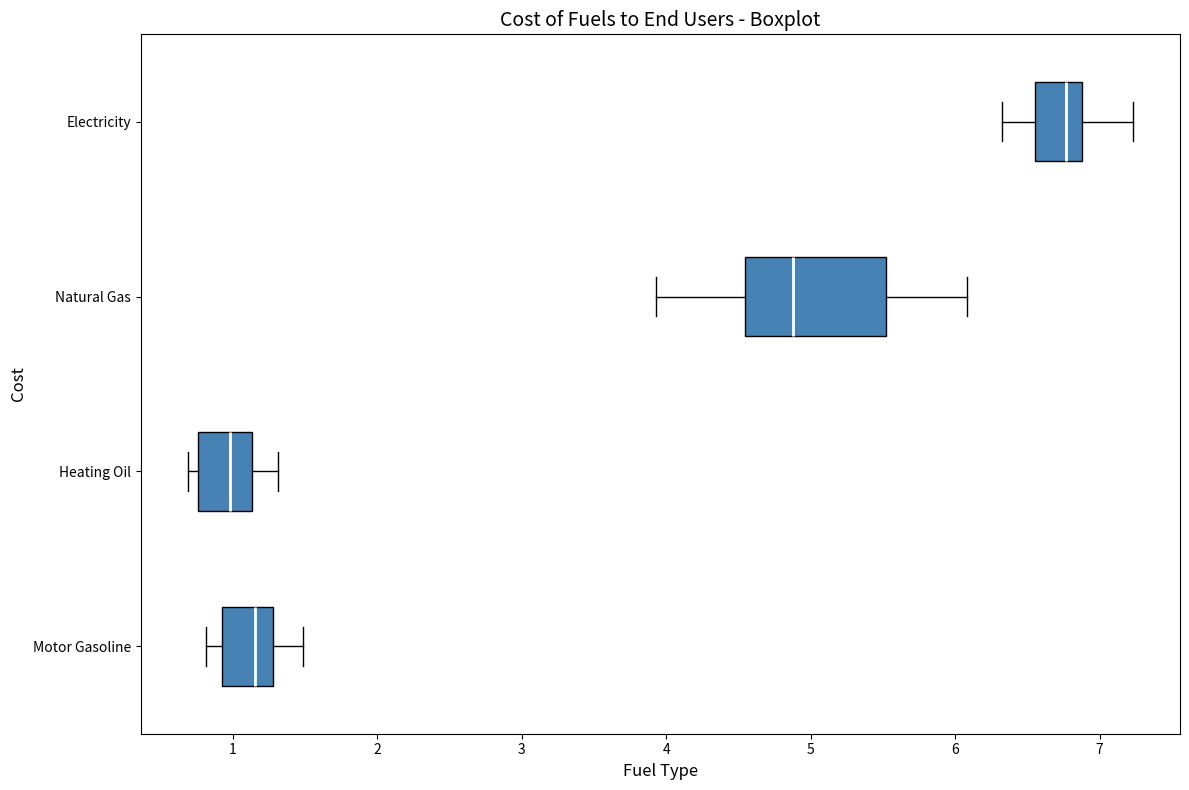

Where is the right edge of the box for Heating Oil on the x-axis? The values are not printed on the chart, so give them approximately, as read against the axis.

1.1